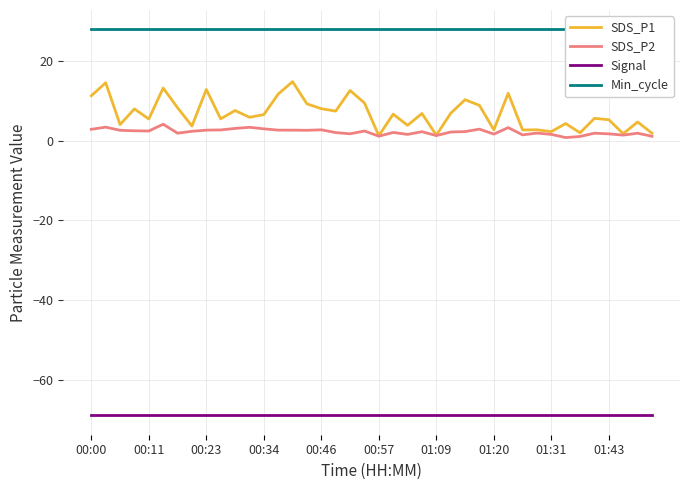

What is the sum of all Min_cycle values?

1120.0